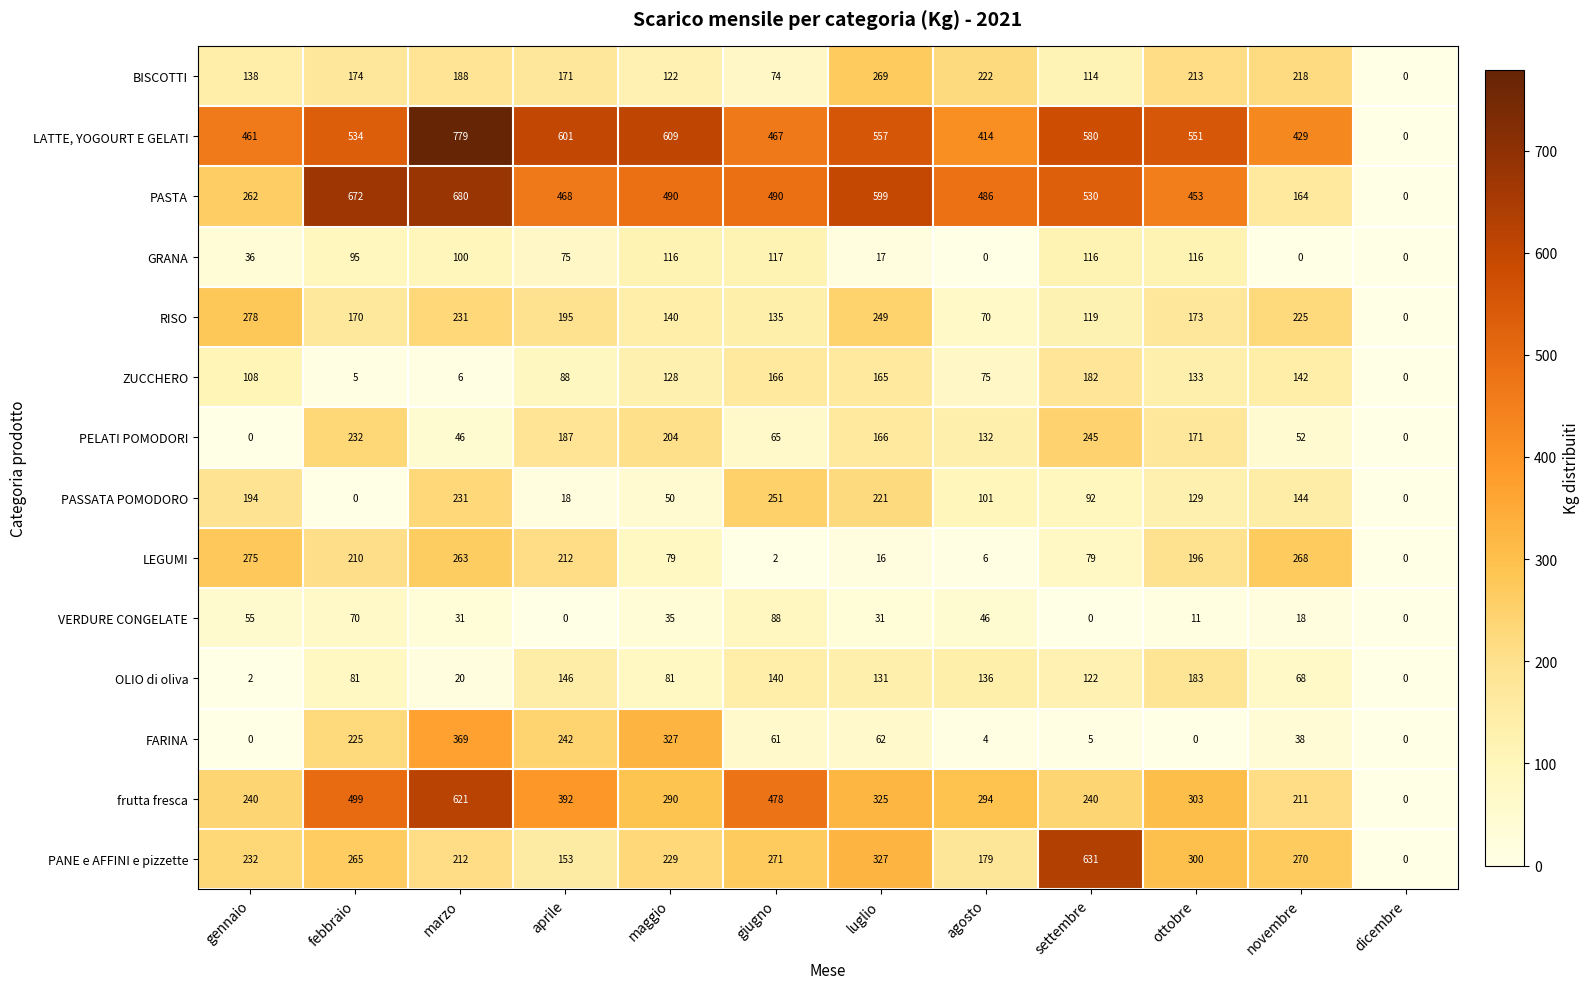

Is it true that RISO equals 91 at agosto?

False